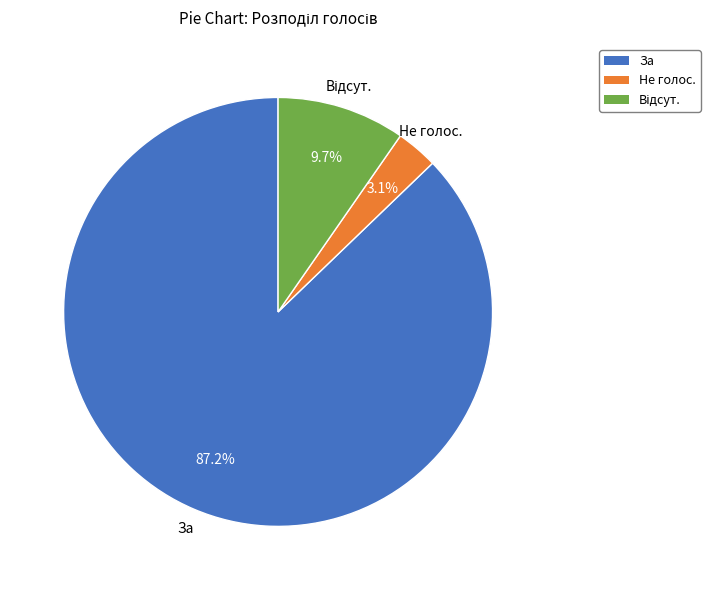

Does any single category account for the majority?

Yes